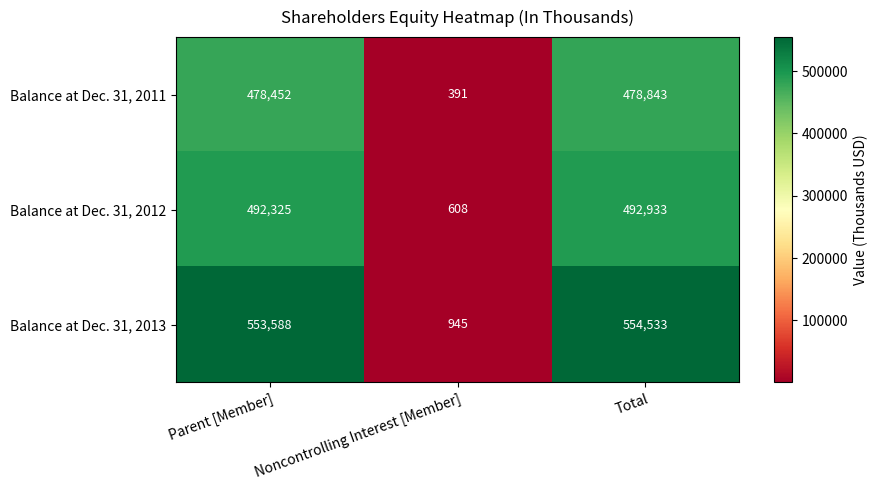

At which label is Balance at Dec. 31, 2013 closest to 277739?

Parent [Member]